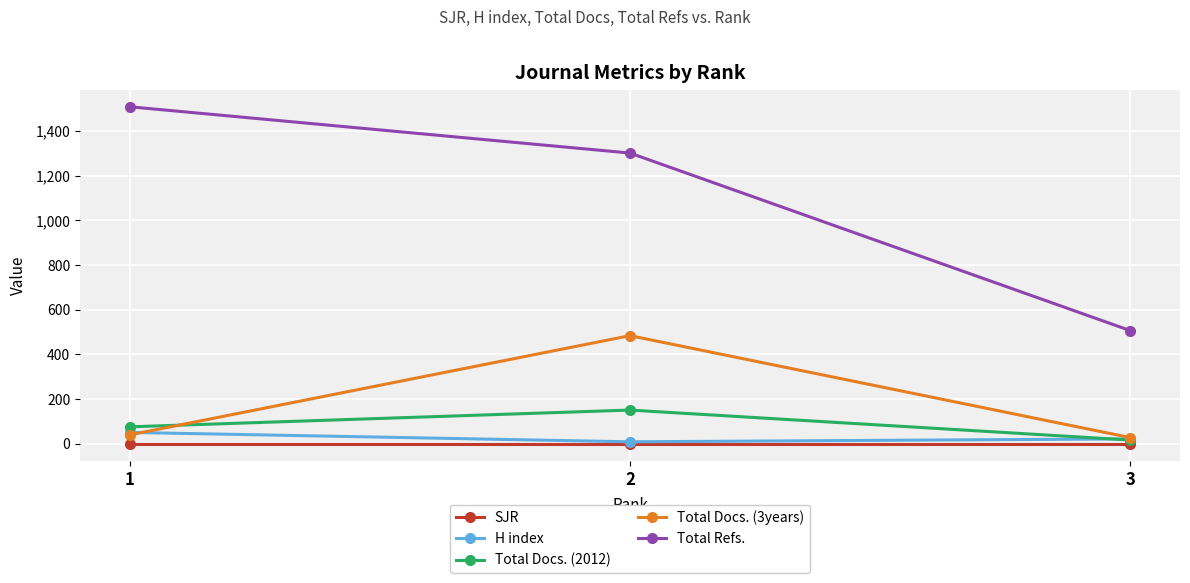

Which series has the widest spread of values?

Total Refs.